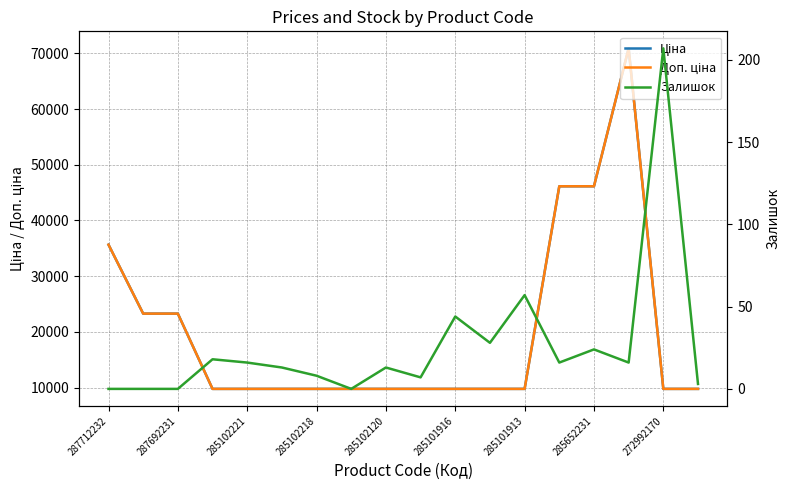

Count the number of data series in this chart.

3